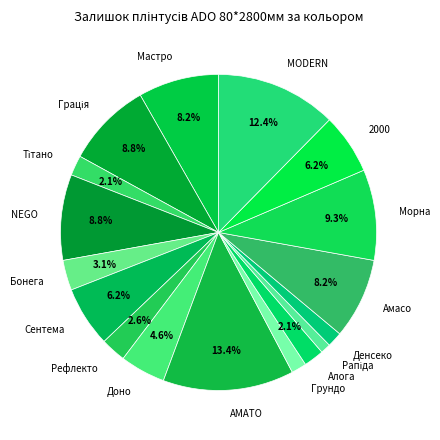

Which category has the biggest portion of the pie?

AMATO